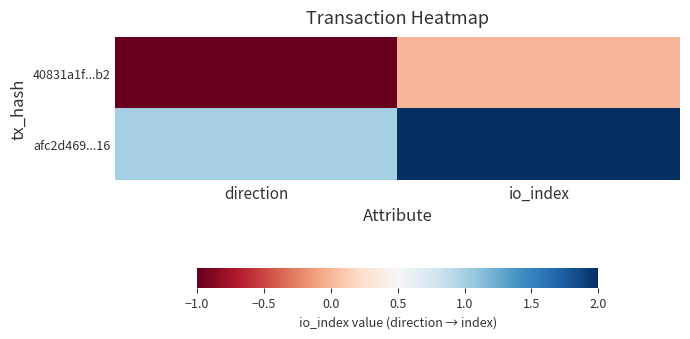

Which series has the largest total across all categories?

afc2d469...16